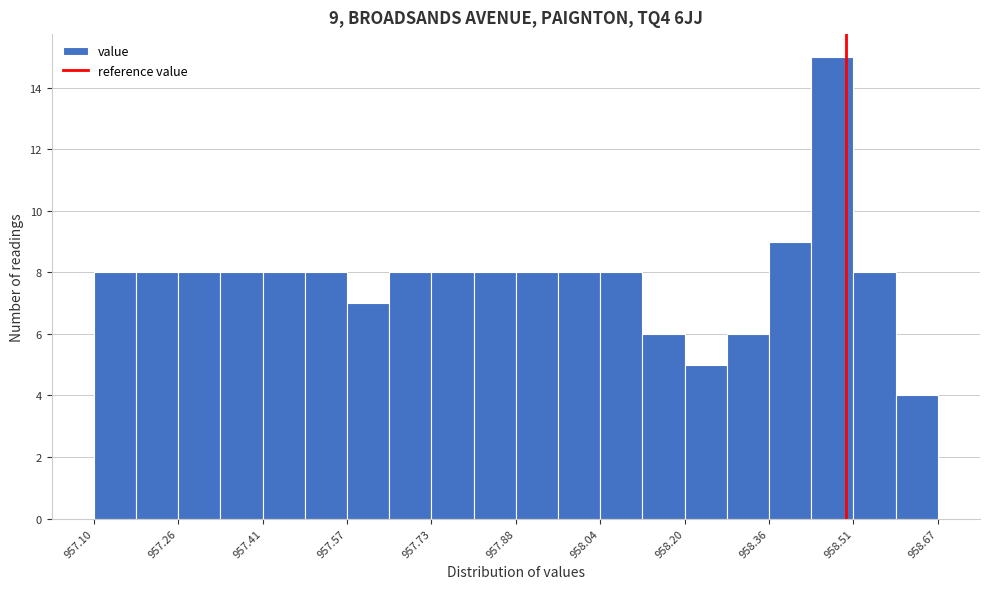

Around what value on the x-axis is the tallest bar? Give the approximate position of its centre, as read against the axis.

958.48